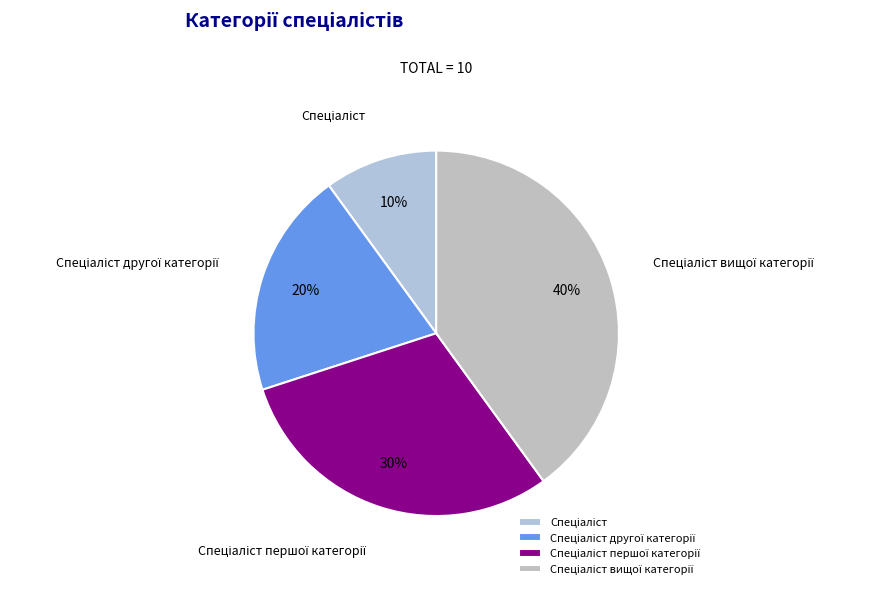

To the nearest percent, what is the difference between the largest and smallest slice percentages?

30%